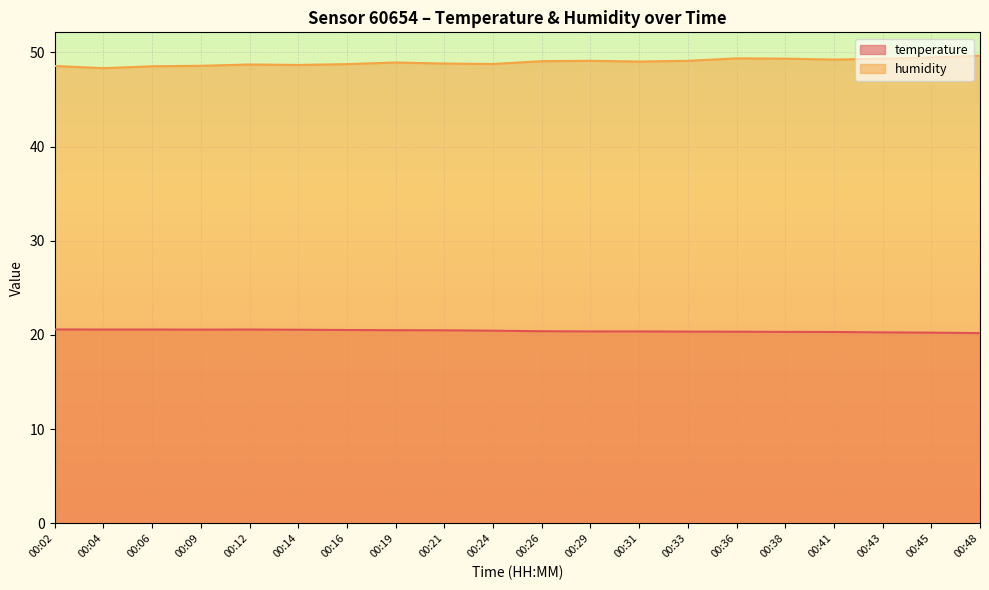

Reading left to right, extract all data points from this chart.

temperature: 20.6	20.6	20.6	20.6	20.6	20.6	20.5	20.5	20.5	20.5	20.4	20.4	20.4	20.4	20.4	20.3	20.3	20.3	20.2	20.2
humidity: 48.6	48.3	48.5	48.6	48.7	48.7	48.8	48.9	48.8	48.8	49.1	49.1	49.0	49.1	49.4	49.3	49.2	49.3	49.5	49.6